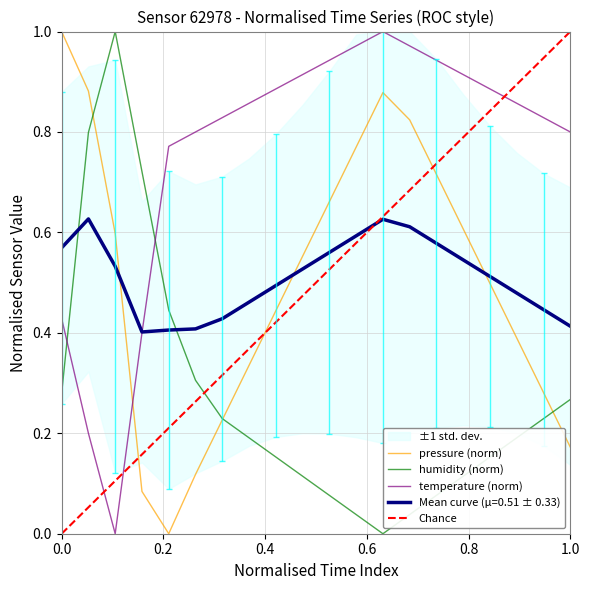

Which series ends up on top after the final intersection of temperature and humidity?

temperature